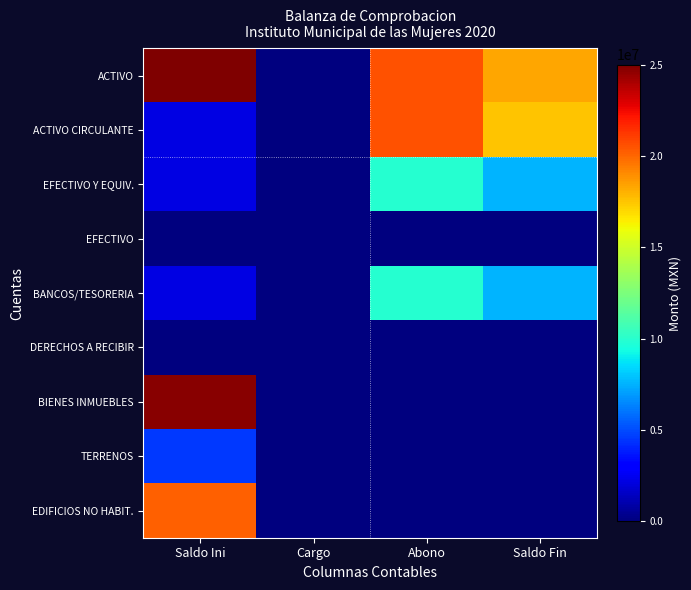

Reading right to left, transcribe all the data shown in this chart.

ACTIVO: Saldo Fin=18280225.2	Abono=20516502.3	Cargo=0.0	Saldo Ini=25183154.6
ACTIVO CIRCULANTE: Saldo Fin=17570342.6	Abono=20516502.3	Cargo=0.0	Saldo Ini=2192717.4
EFECTIVO Y EQUIV.: Saldo Fin=7603688.9	Abono=9948326.2	Cargo=0.0	Saldo Ini=2189880.3
EFECTIVO: Saldo Fin=0.0	Abono=7000.0	Cargo=0.0	Saldo Ini=3000.0
BANCOS/TESORERIA: Saldo Fin=7603688.9	Abono=9941326.2	Cargo=0.0	Saldo Ini=2186880.3
DERECHOS A RECIBIR: Saldo Fin=0.0	Abono=0.0	Cargo=0.0	Saldo Ini=25922.0
BIENES INMUEBLES: Saldo Fin=0.0	Abono=0.0	Cargo=0.0	Saldo Ini=24764626.1
TERRENOS: Saldo Fin=0.0	Abono=0.0	Cargo=0.0	Saldo Ini=4563565.0
EDIFICIOS NO HABIT.: Saldo Fin=0.0	Abono=0.0	Cargo=0.0	Saldo Ini=20201061.1